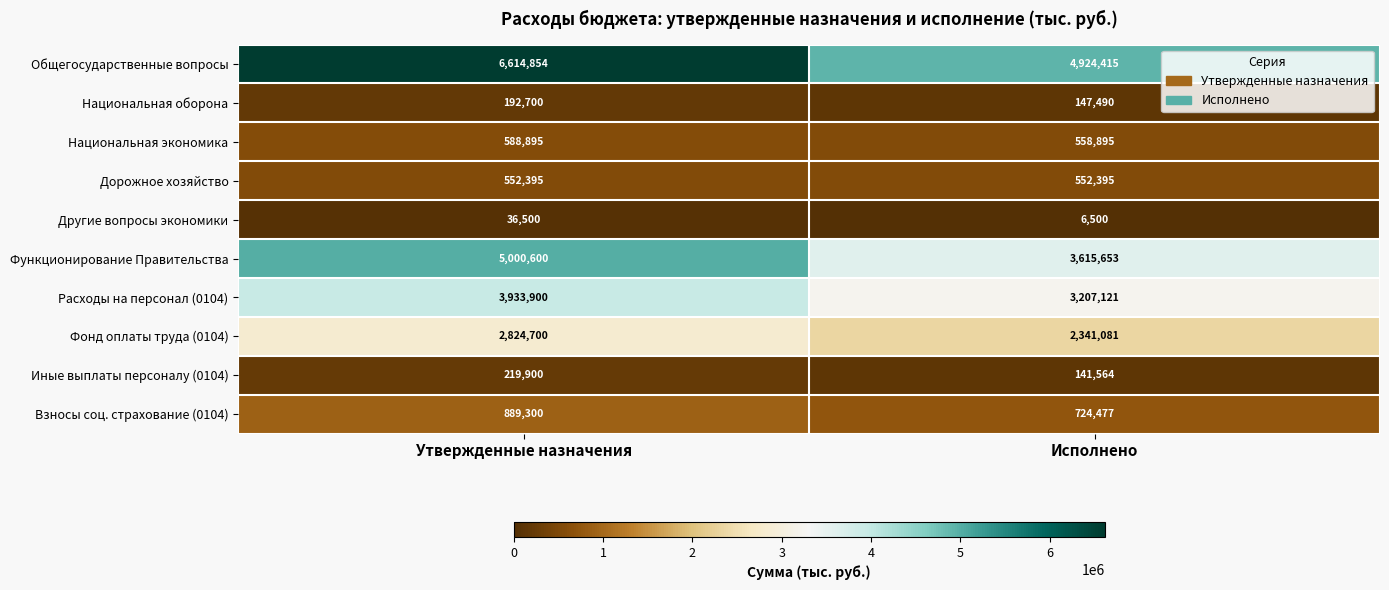

What is the total value across all series at Утвержденные назначения?

20853744